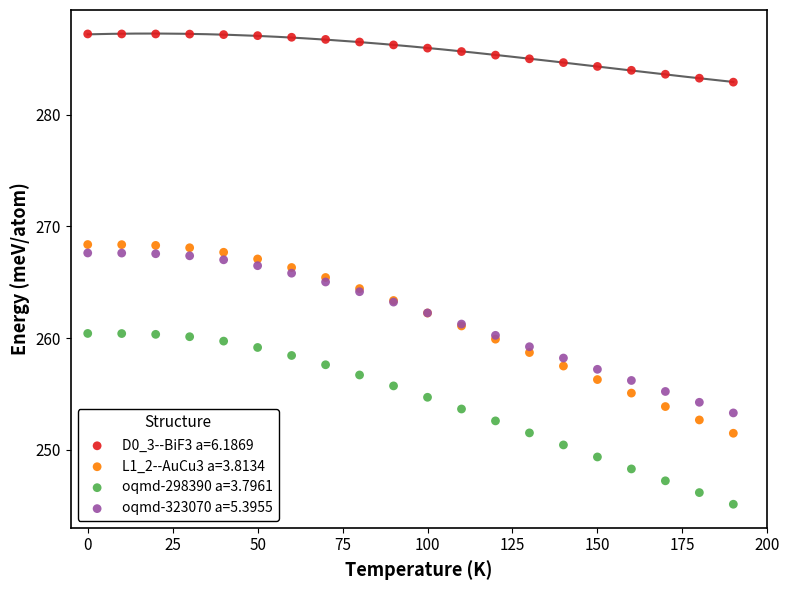

What is the X range (max minus min) for the scatter plot?

190.0